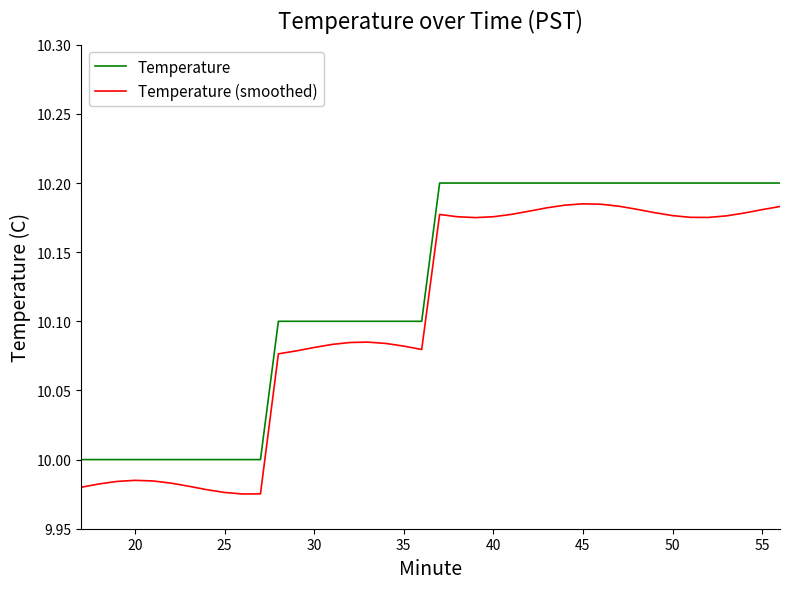

What is the difference between the maximum and minimum values in the Temperature series?

0.2